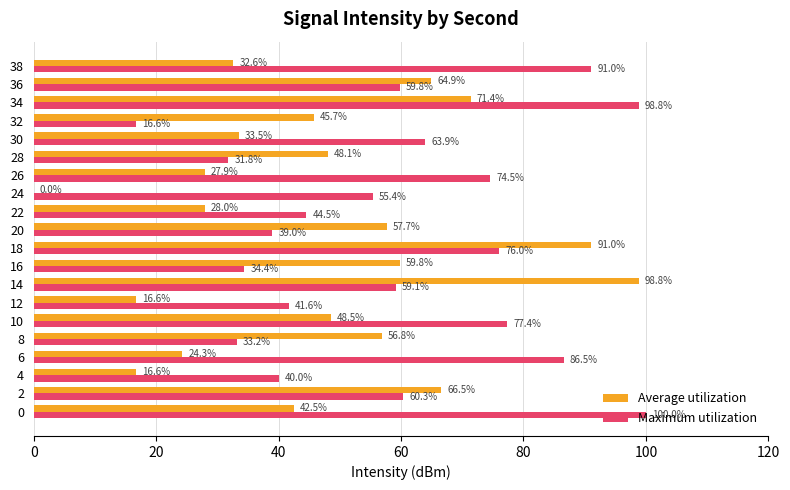

Which series has the largest total across all categories?

Maximum utilization